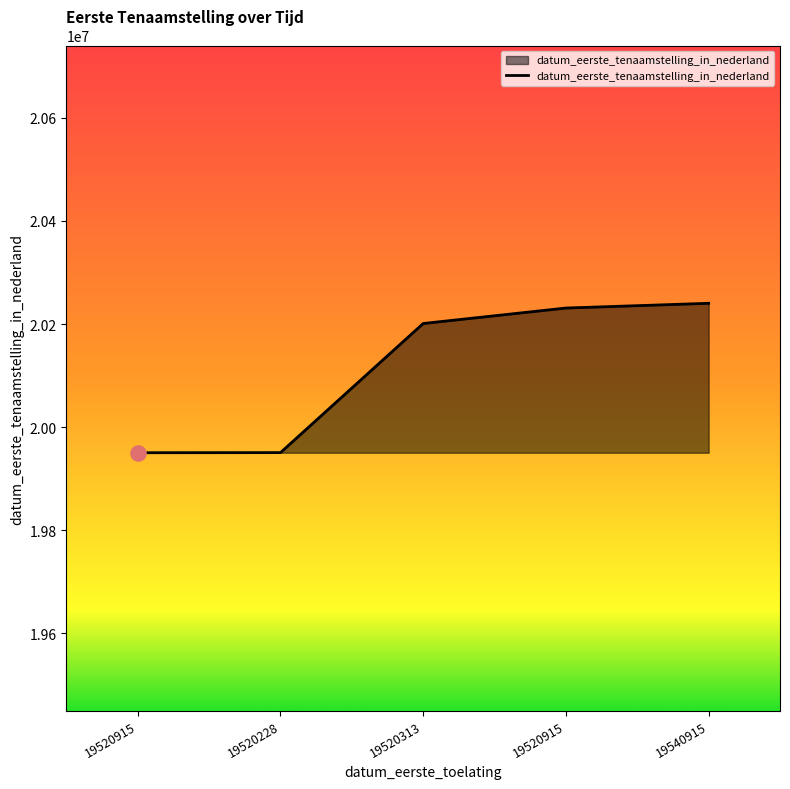

Which has a higher value, 19520228 or 19520915?

19520915